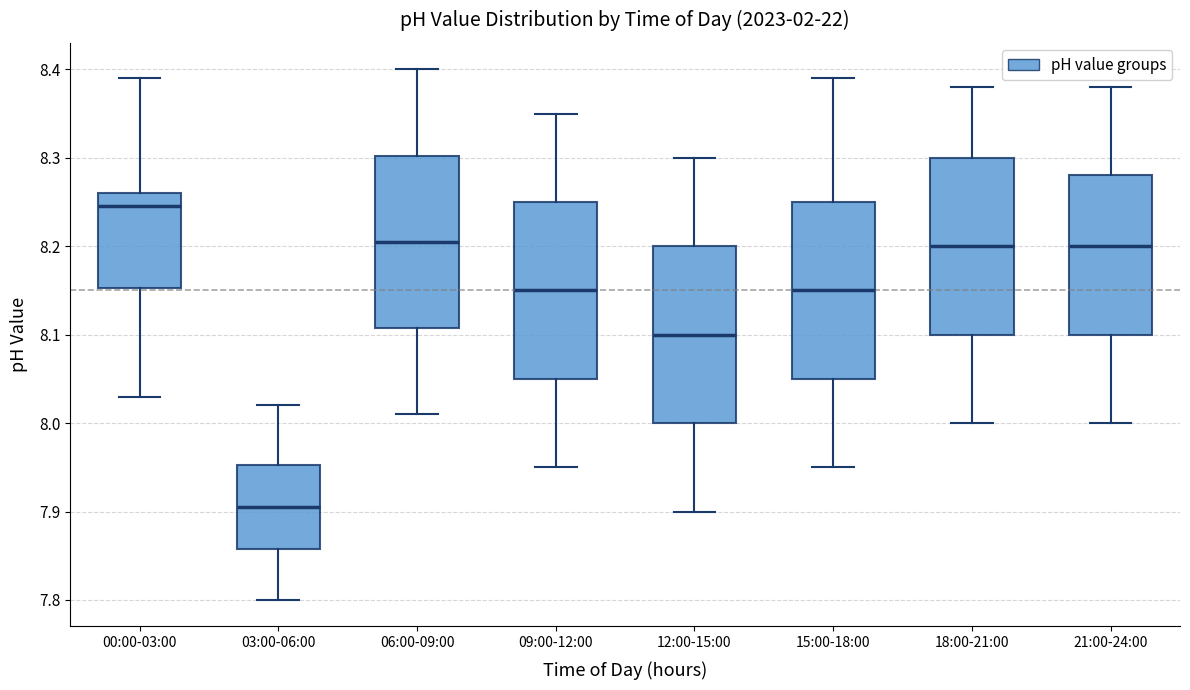

Where does the lower whisker of the box for 03:00-06:00 end on the y-axis? The values are not printed on the chart, so give them approximately, as read against the axis.

7.80